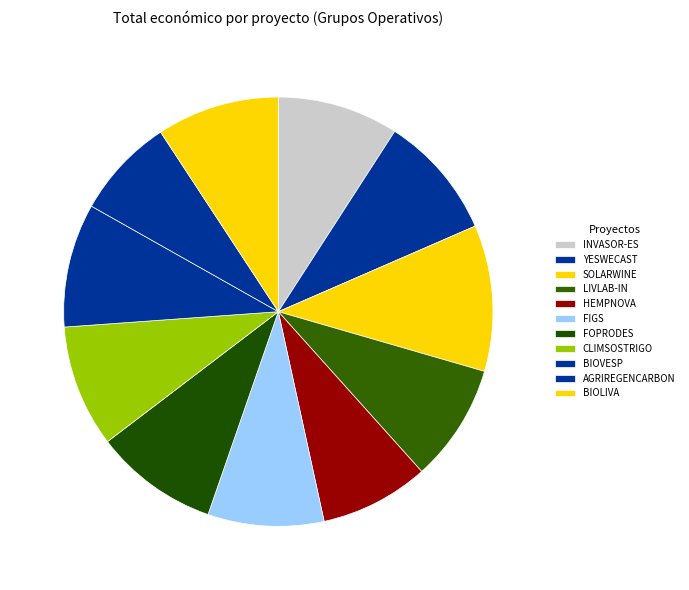

Rank the categories by value from highest to lowest.

SOLARWINE, YESWECAST, FOPRODES, BIOVESP, BIOLIVA, CLIMSOSTRIGO, INVASOR-ES, LIVLAB-IN, FIGS, HEMPNOVA, AGRIREGENCARBON